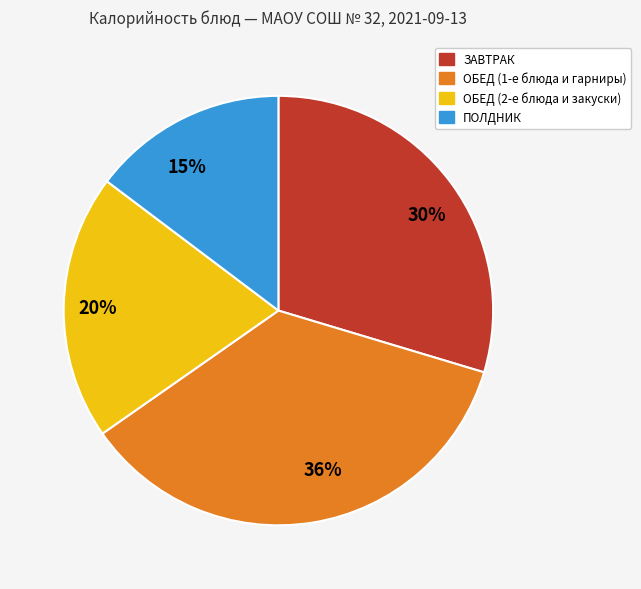

Count the number of slices in the pie.

4